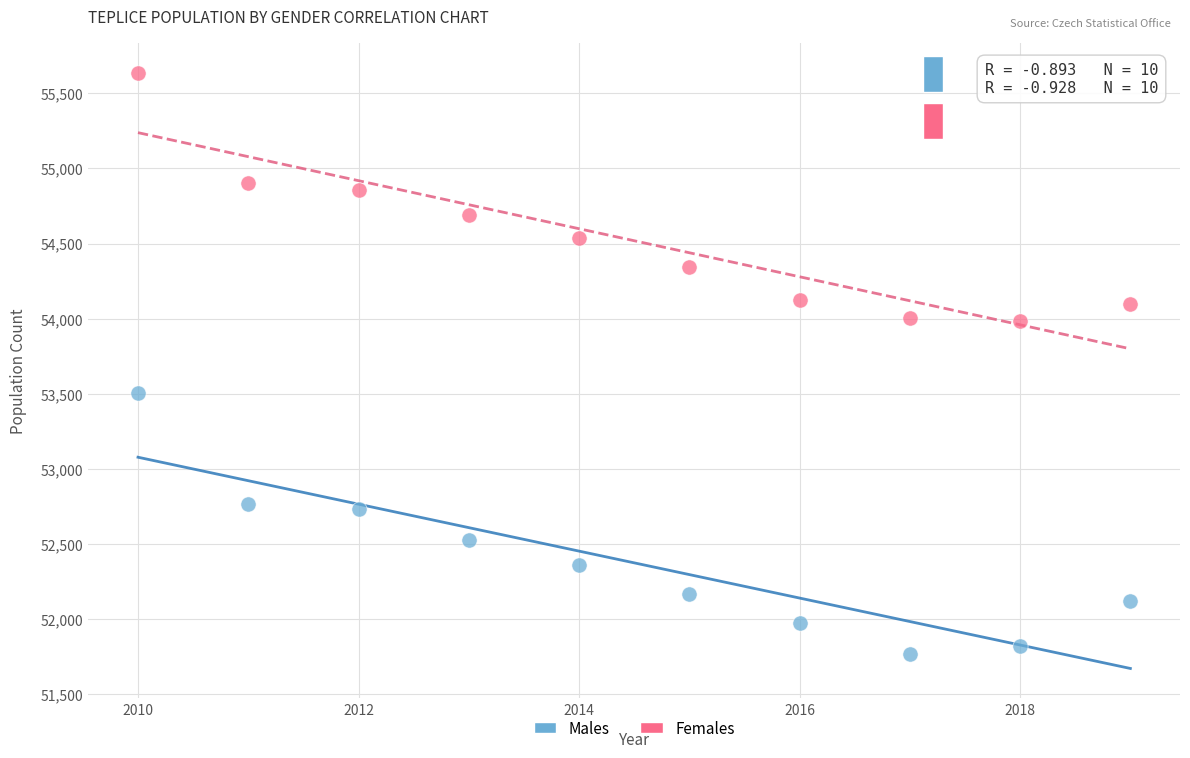

What are all the series names shown in the legend?

Males, Females